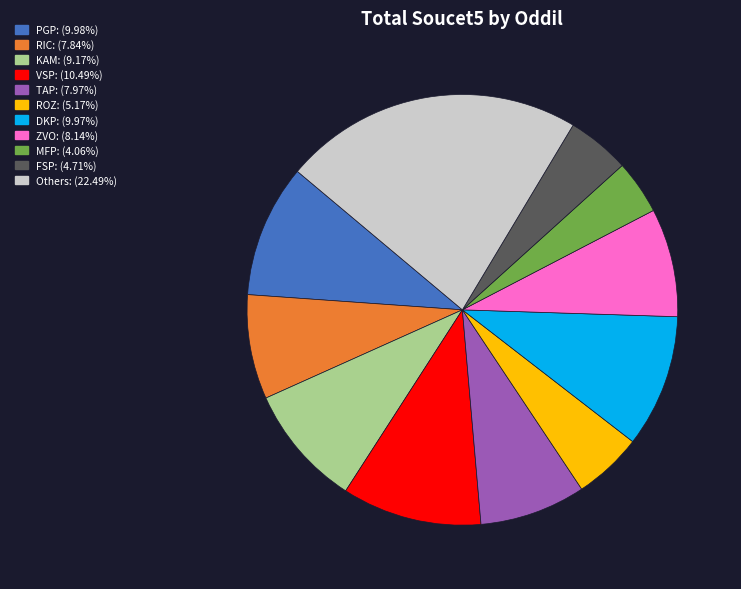

Is there any slice that represents more than half of the pie?

No